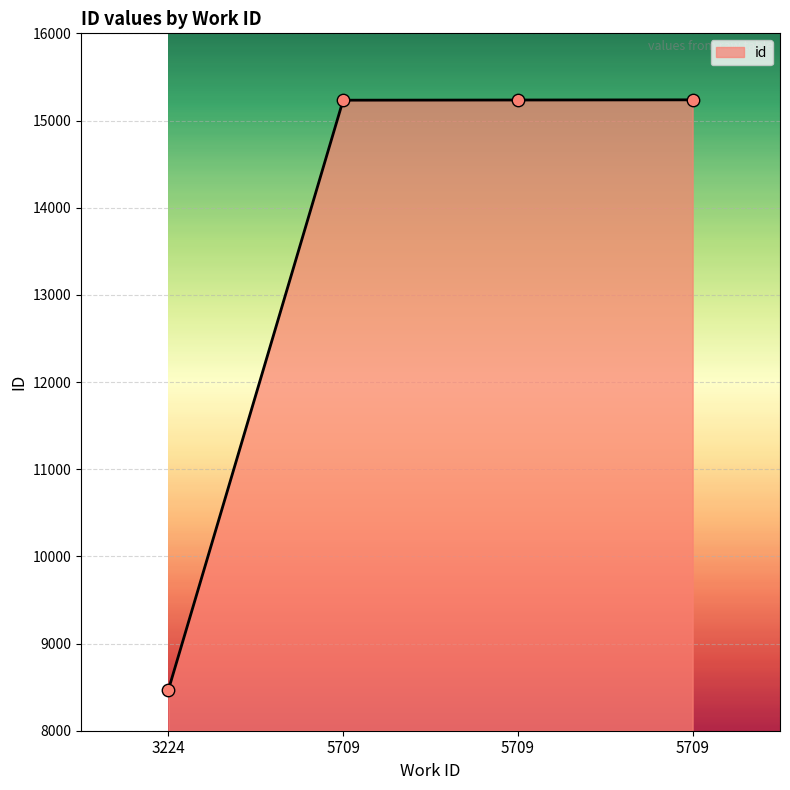

What is the change in value from 5709 to 5709?

+2